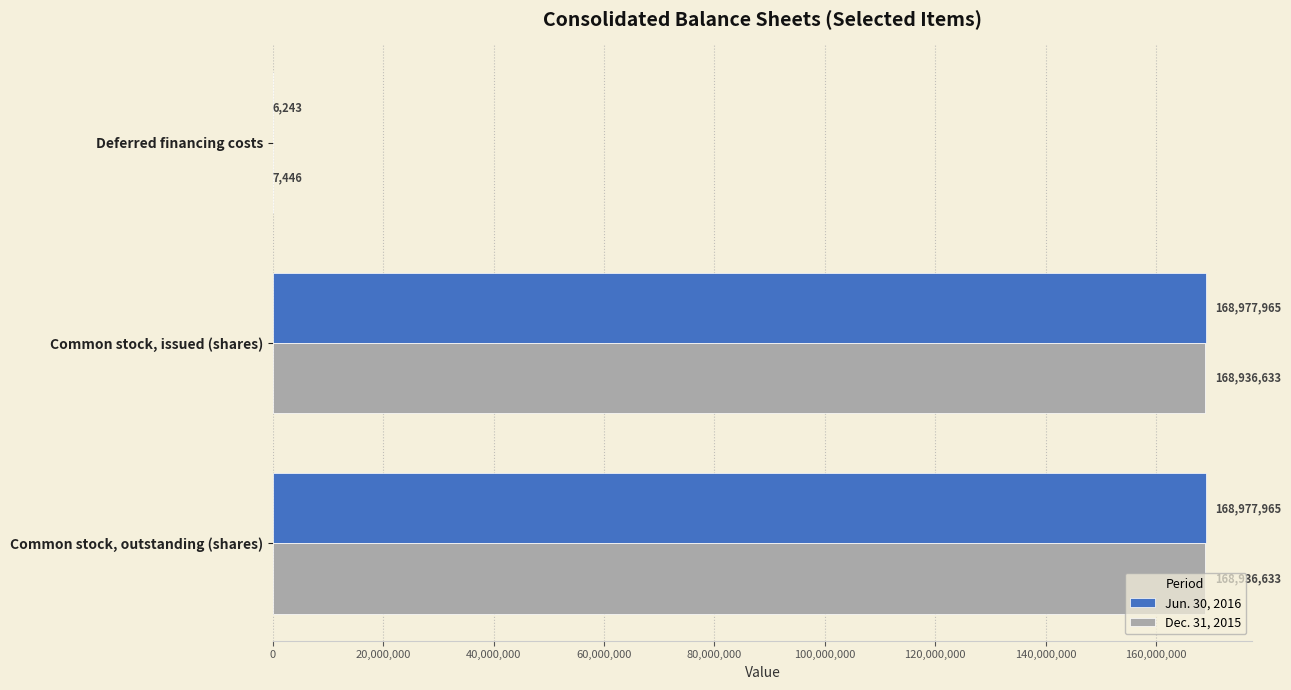

What is the sum of all Dec. 31, 2015 values?

337880712